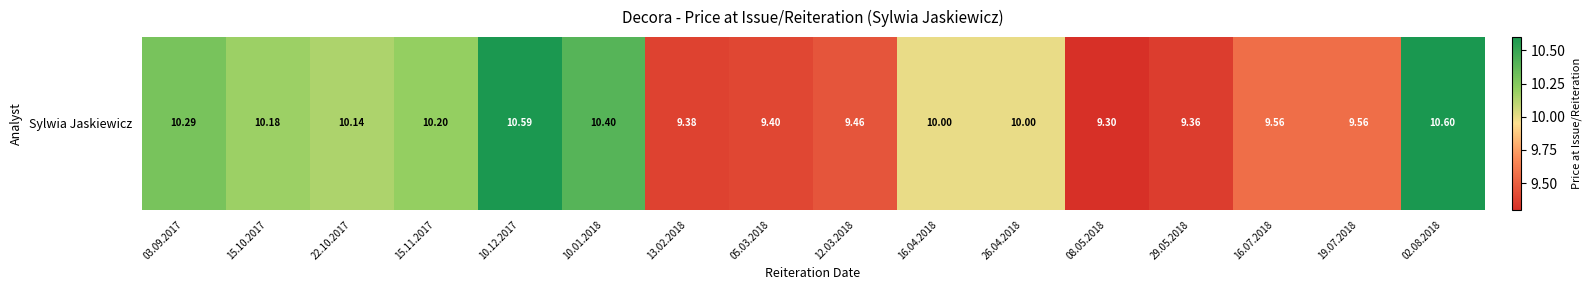

Rank the categories by value from highest to lowest.

02.08.2018, 10.12.2017, 10.01.2018, 03.09.2017, 15.11.2017, 15.10.2017, 22.10.2017, 16.04.2018, 26.04.2018, 16.07.2018, 19.07.2018, 12.03.2018, 05.03.2018, 13.02.2018, 29.05.2018, 08.05.2018